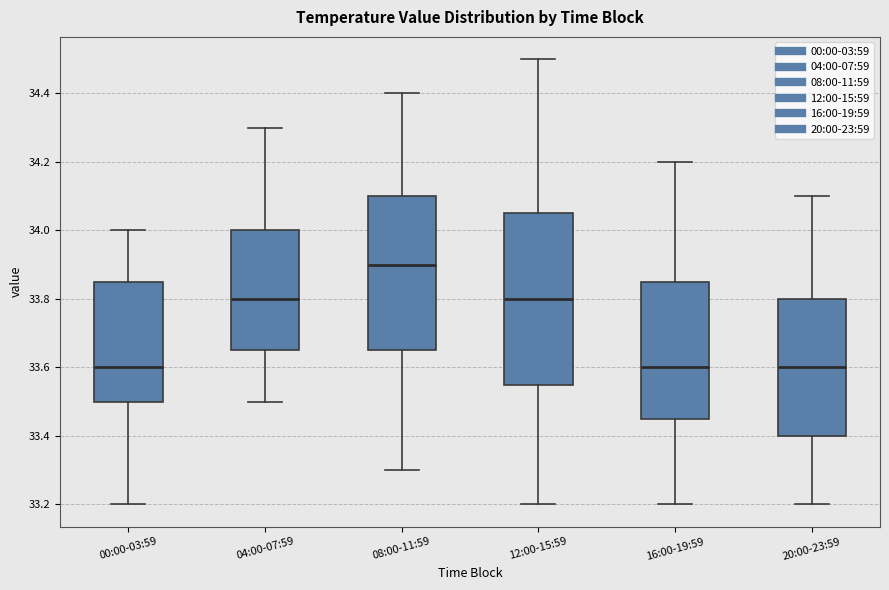

Where does the lower whisker of the box for 04:00-07:59 end on the y-axis? The values are not printed on the chart, so give them approximately, as read against the axis.

33.50